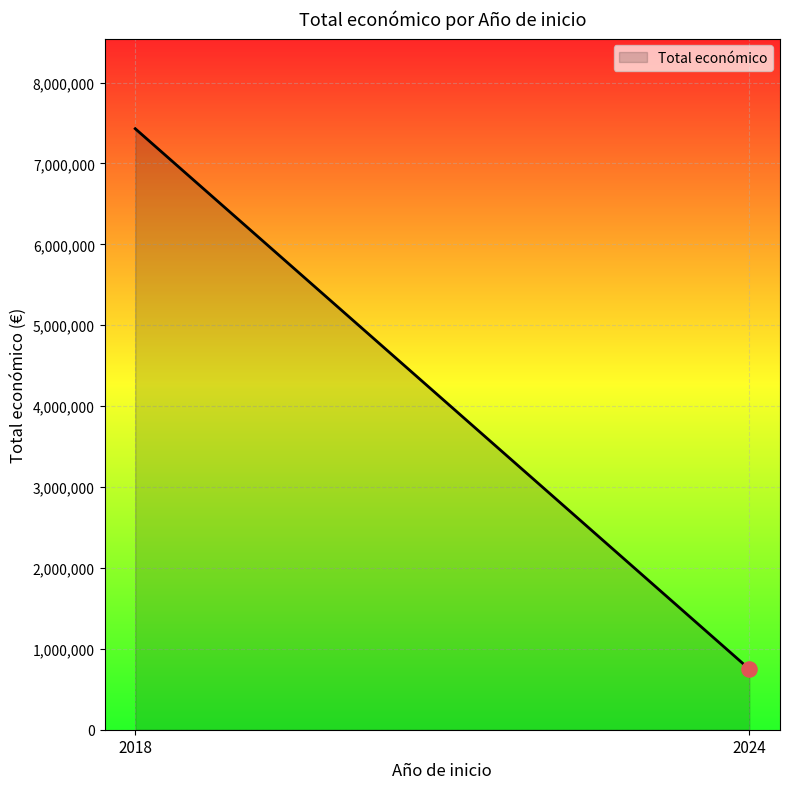

Which has a higher value, 2018 or 2018?

2018